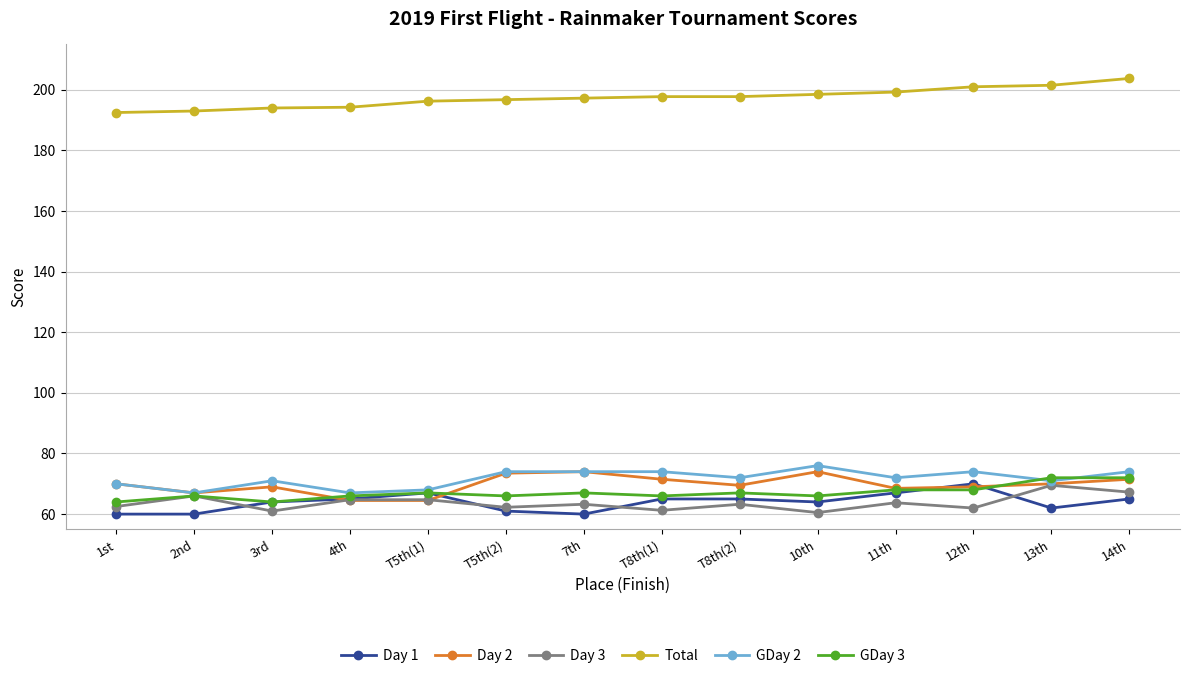

What is the label of the 14th point from the right?

1st